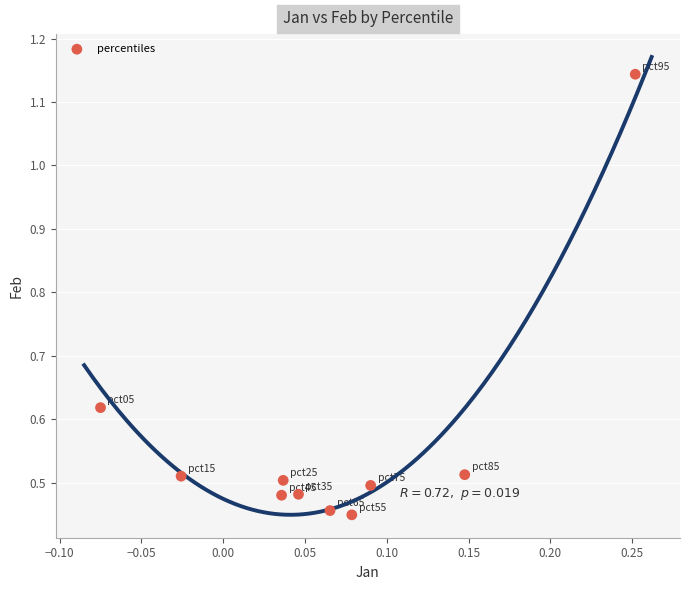

What is the range of X values (max minus min)?

0.3